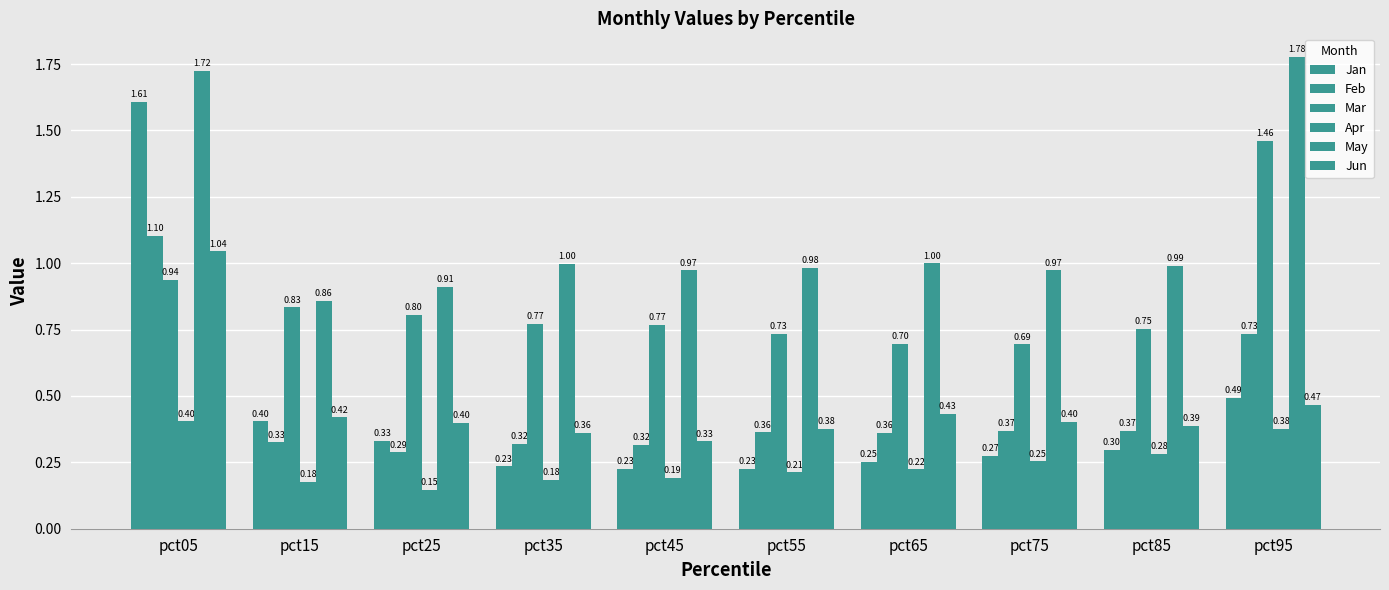

Count the Feb values in the range 0 to 1.

9